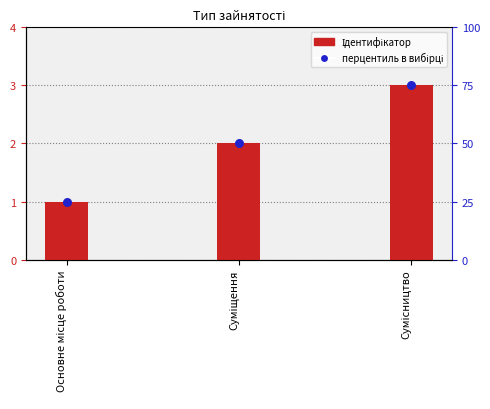

Which series contains the lowest Y value?

Ідентифікатор